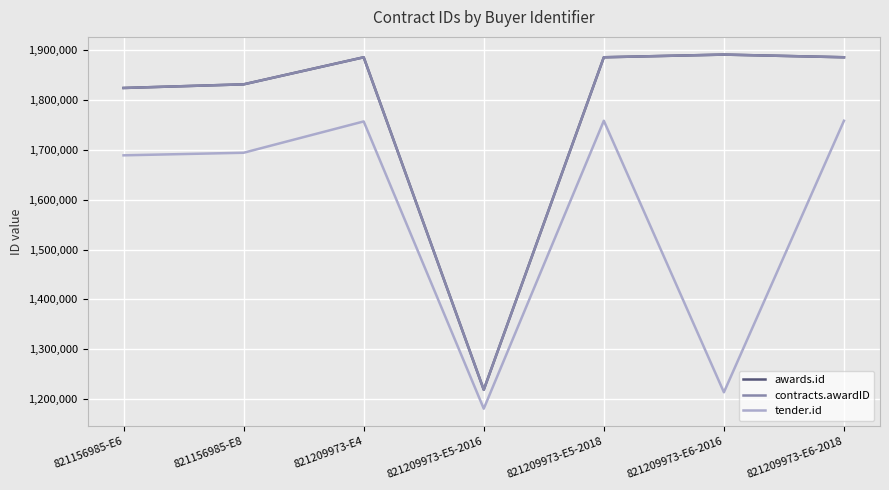

How many lines are shown in the chart?

3